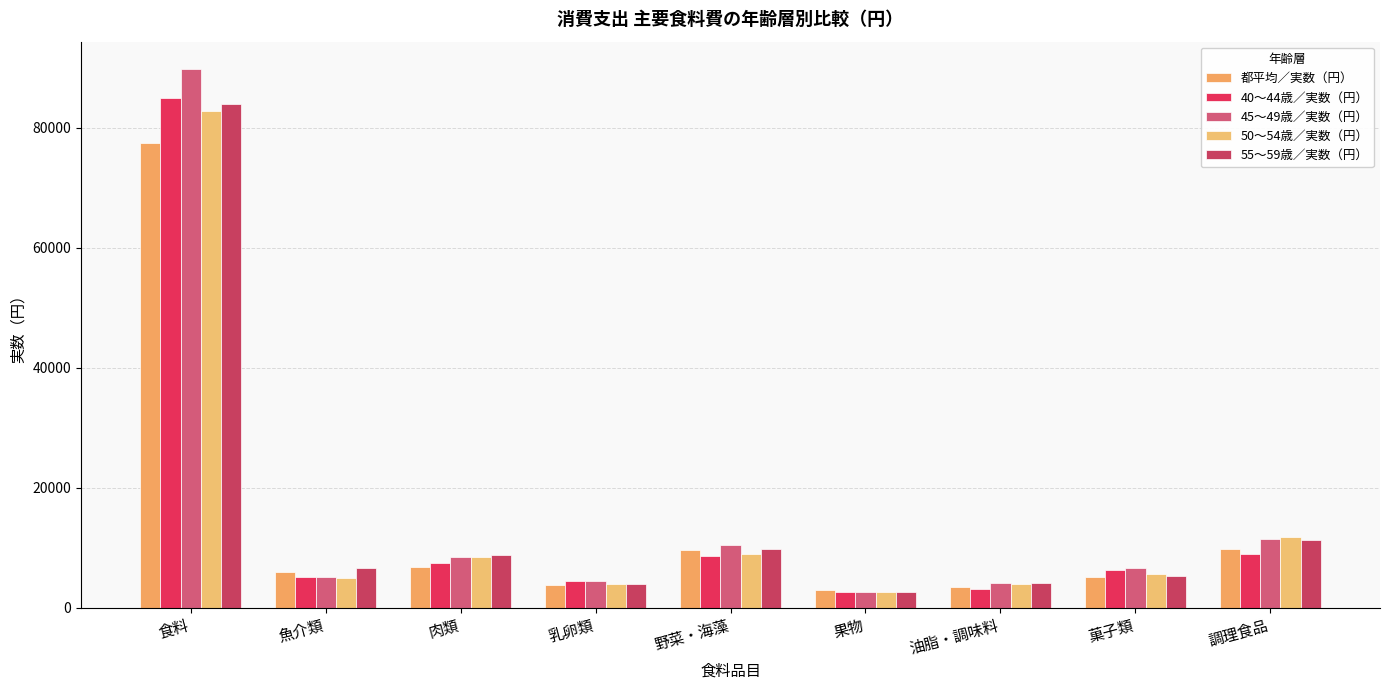

What is the sum of the 都平均／実数（円） values at 油脂・調味料 and 菓子類?

8645